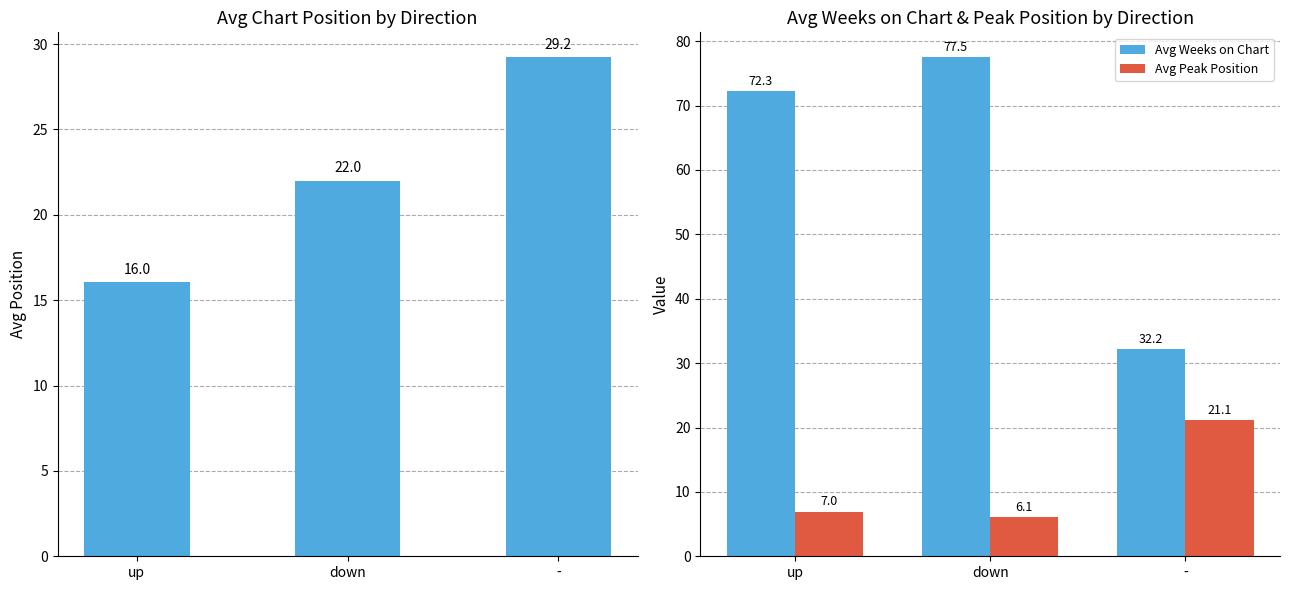

Between up and -, which series saw the biggest shift?

Avg Weeks on Chart